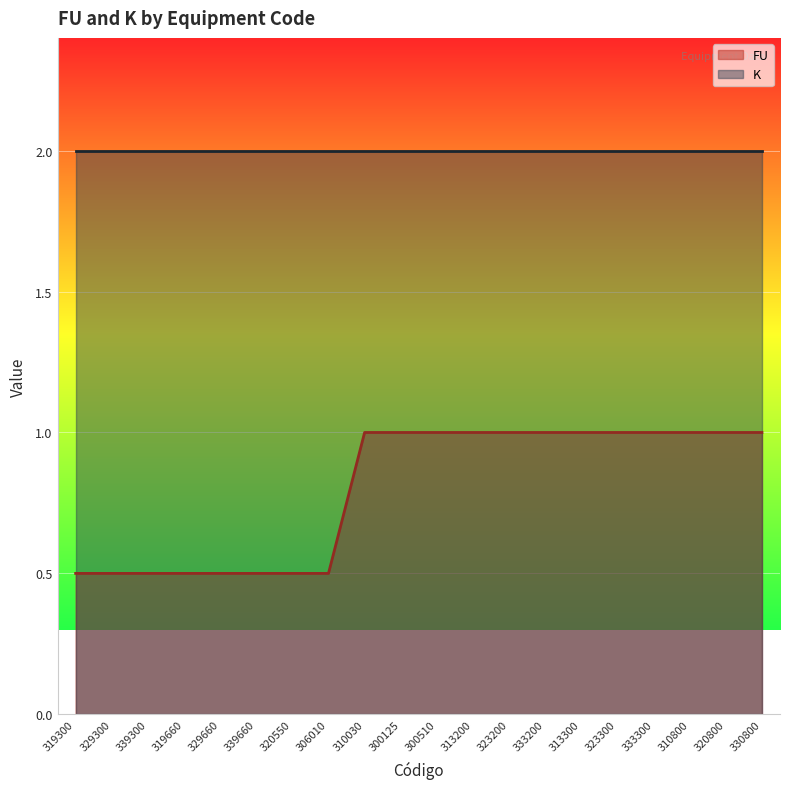

List the labels in order of value, smallest first.

319300, 329300, 339300, 319660, 329660, 339660, 320550, 306010, 310030, 300125, 300510, 313200, 323200, 333200, 313300, 323300, 333300, 310800, 320800, 330800